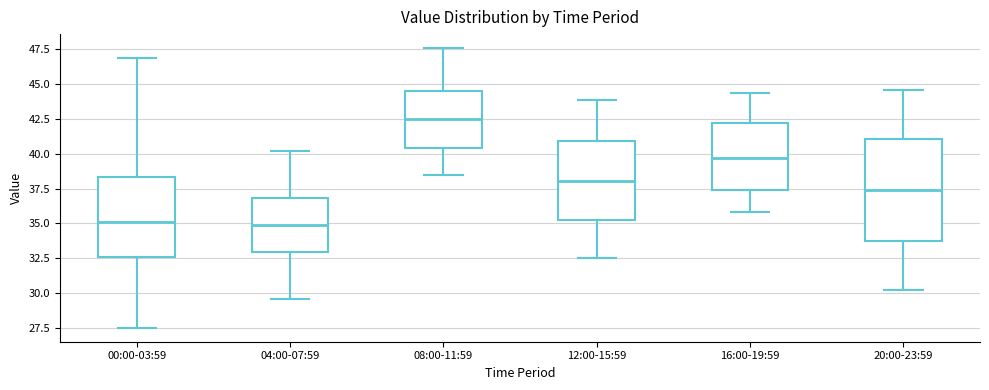

Reading left to right, transcribe this box plot: for each box, give where its median line is, the range the box spans, and where its two whiskers end, as read against the y-axis. The values are not printed on the chart, so give them approximately, as read against the axis.

00:00-03:59: median 35.0, box 32.5 to 38.5, whiskers 27.5 to 47.0
04:00-07:59: median 35.0, box 33.0 to 37.0, whiskers 29.5 to 40.0
08:00-11:59: median 42.5, box 40.5 to 44.5, whiskers 38.5 to 47.5
12:00-15:59: median 38.0, box 35.0 to 41.0, whiskers 32.5 to 44.0
16:00-19:59: median 39.5, box 37.5 to 42.0, whiskers 36.0 to 44.5
20:00-23:59: median 37.5, box 34.0 to 41.0, whiskers 30.0 to 44.5